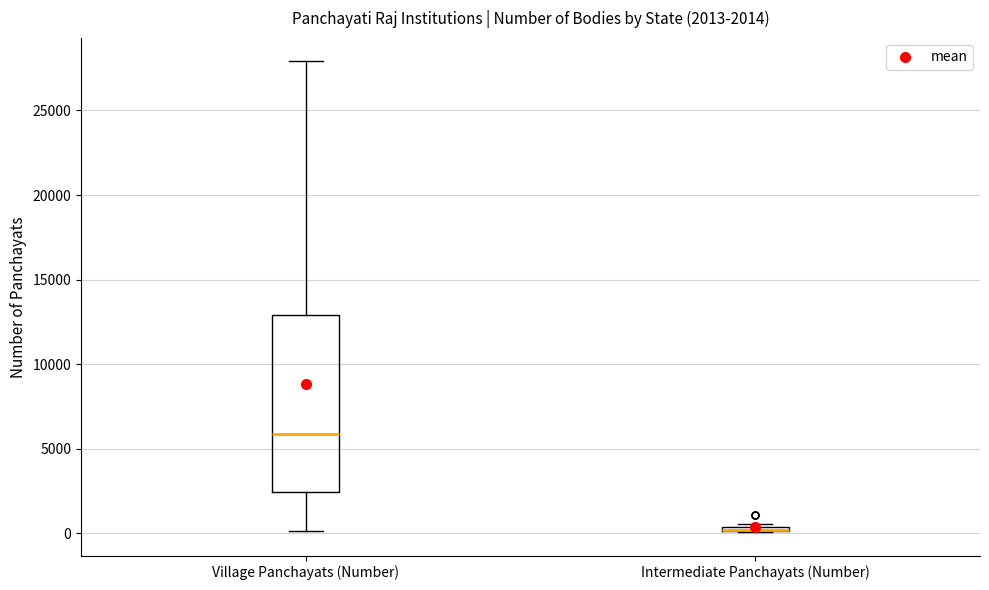

Which box is the tallest, from its lower edge to its upper edge?

Village Panchayats (Number)